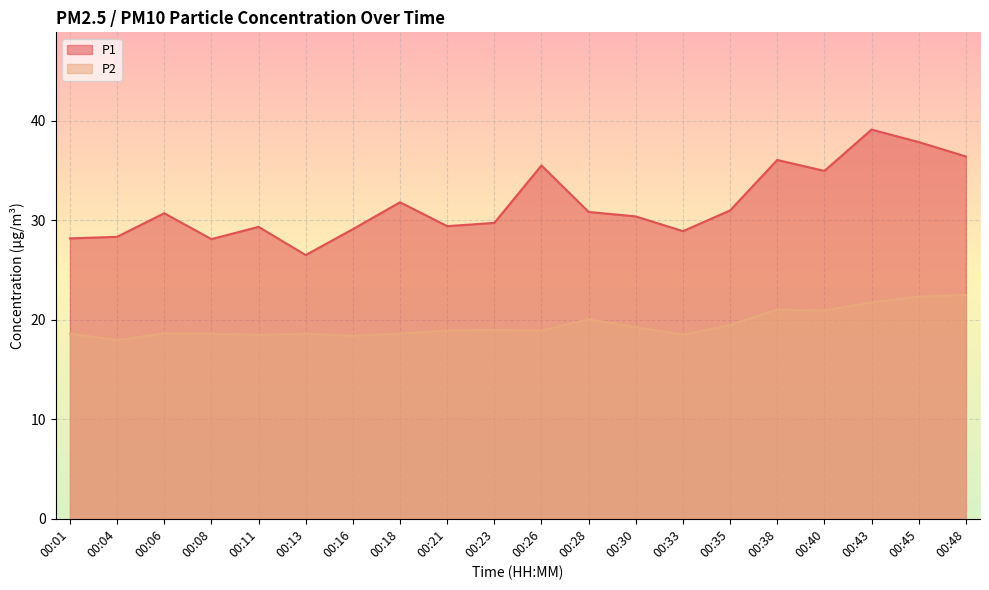

What is the value of the P2 point at the 5th from the left?

18.5